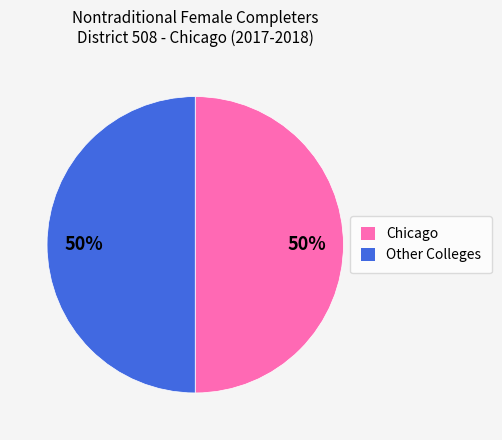

The Chicago slice represents 41% of the pie. True or false?

False